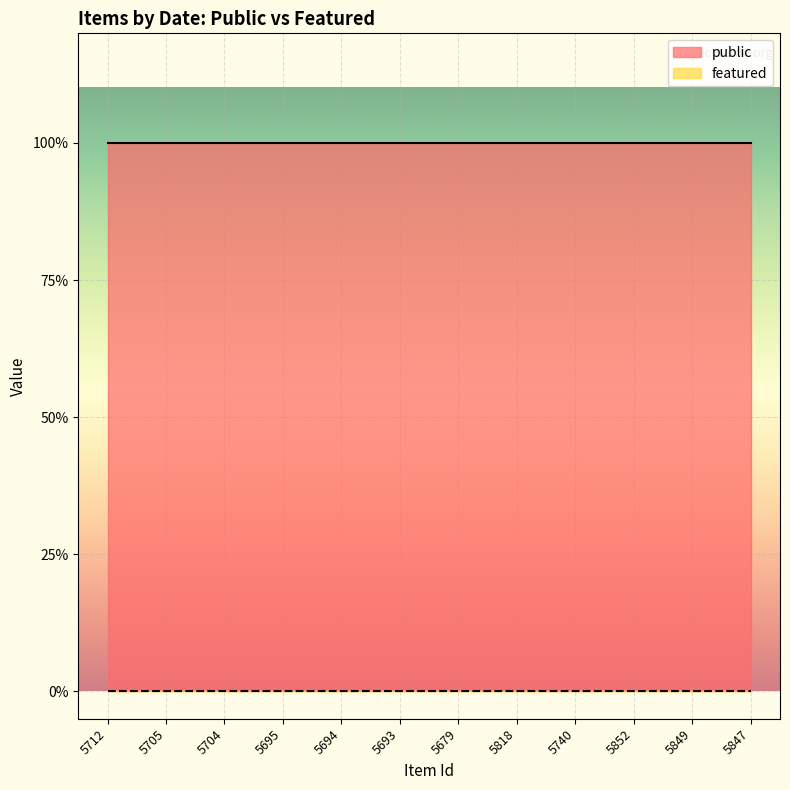

How many lines are shown in the chart?

2